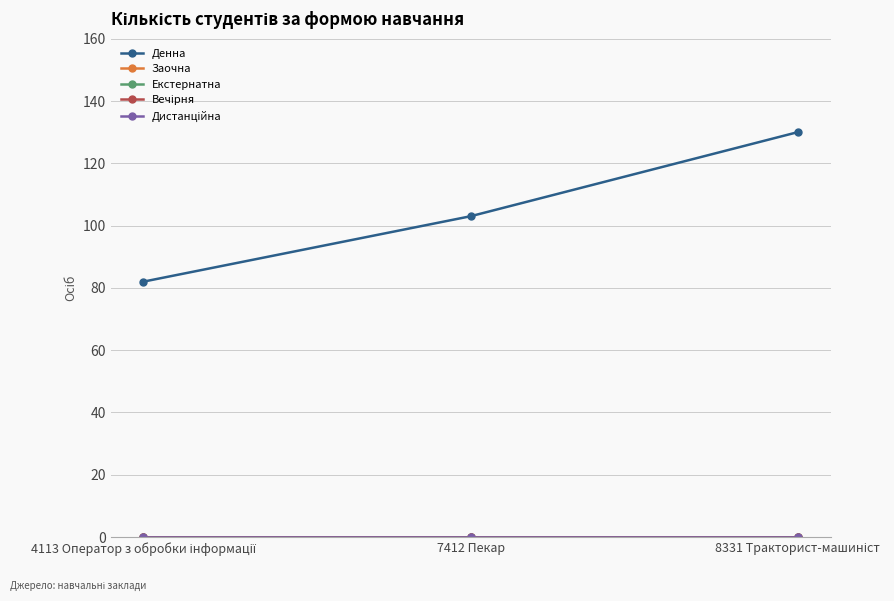

Which series has the largest total across all categories?

Денна